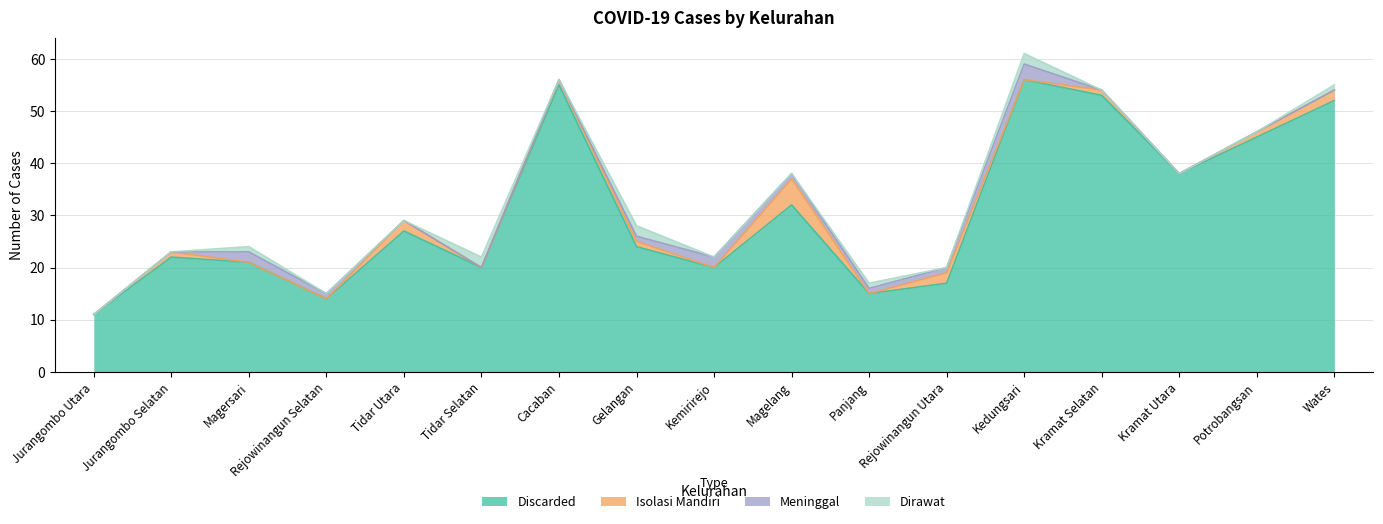

What are all the series names shown in the legend?

Discarded, Isolasi Mandiri, Meninggal, Dirawat